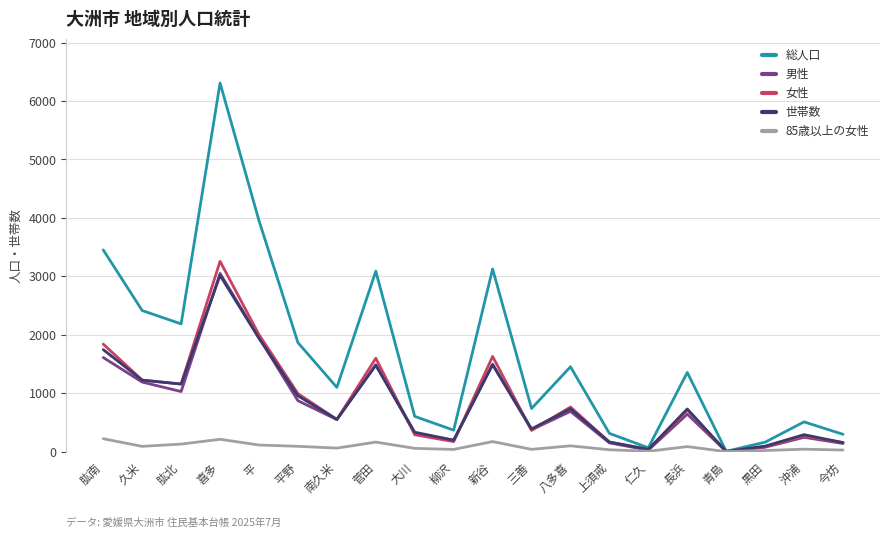

How many lines are shown in the chart?

5